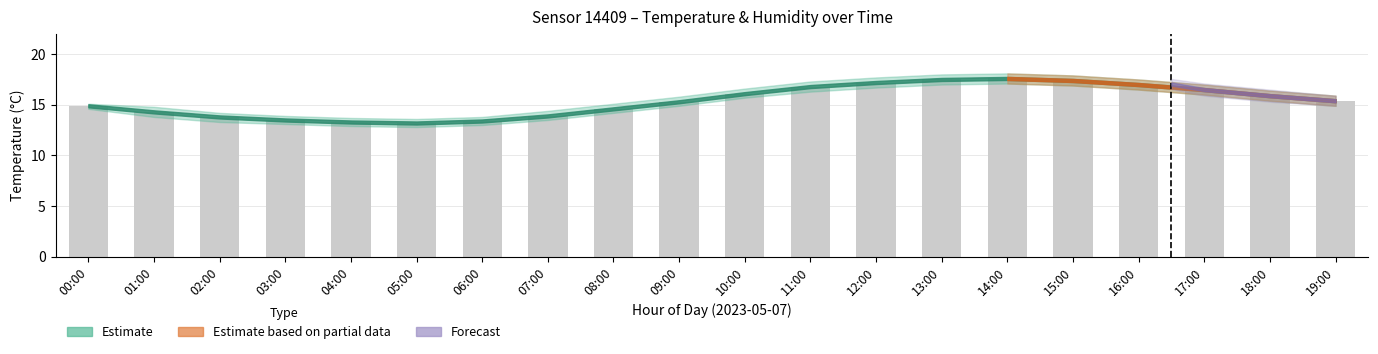

What is the sum of all values?

307.6